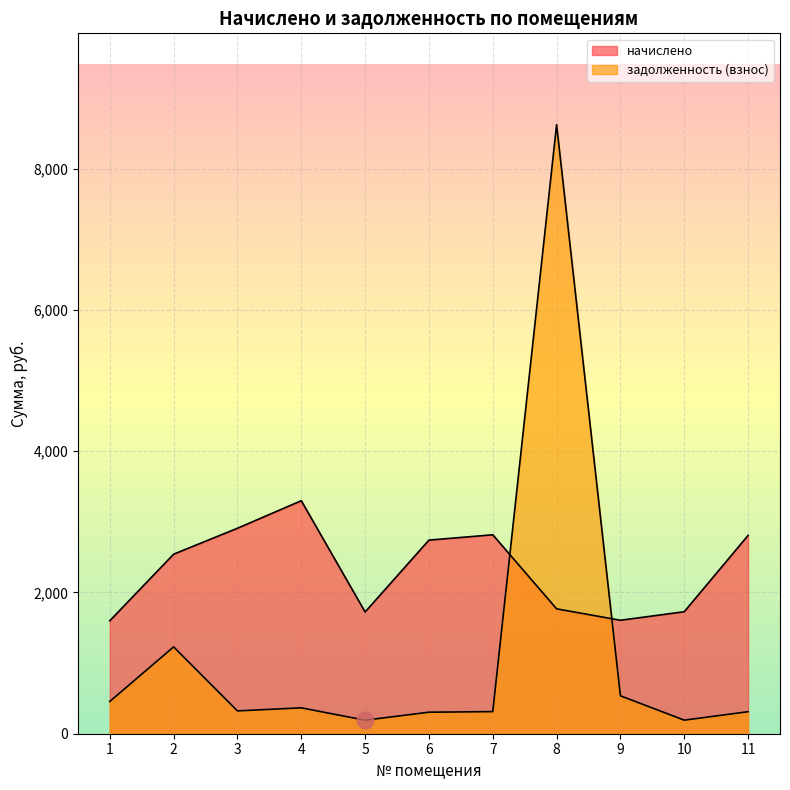

What are all the series names shown in the legend?

начислено, задолженность (взнос)